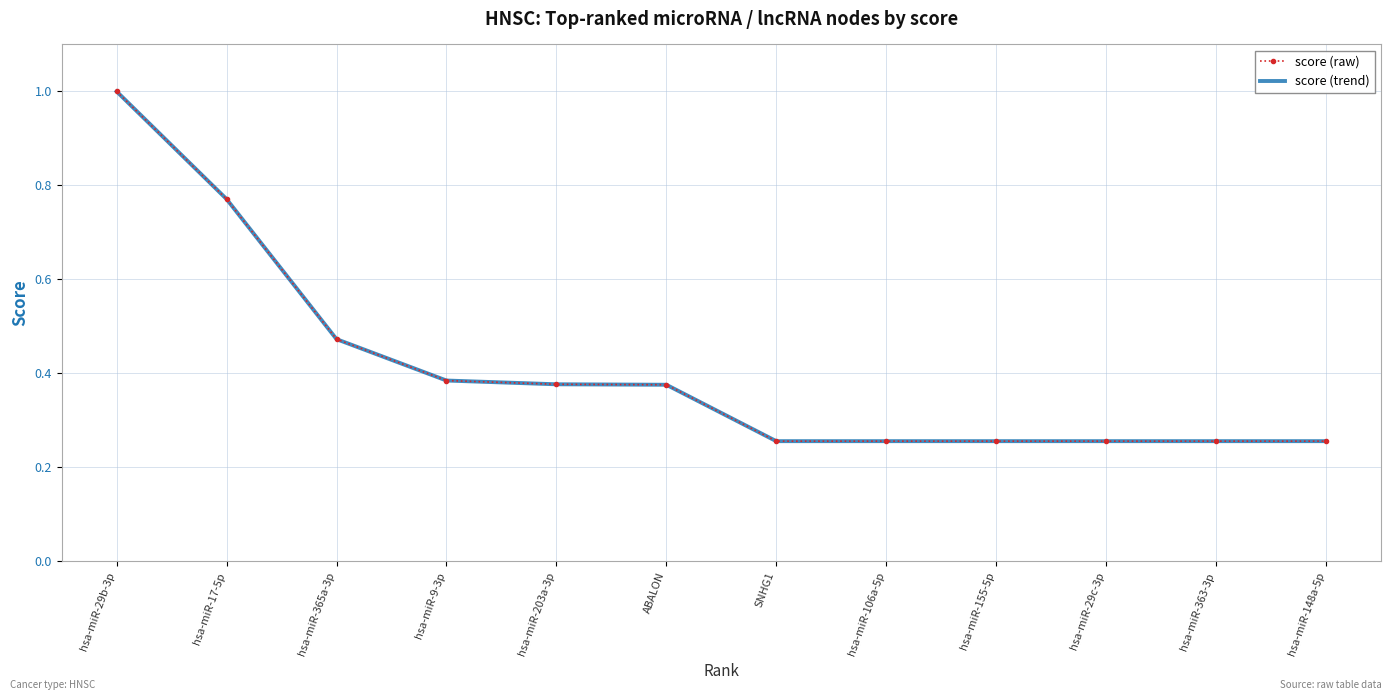

Is this an area chart (filled region under the line)?

No